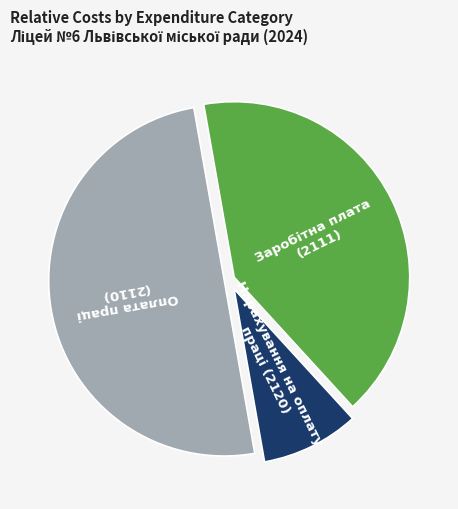

What is the smallest slice in the pie chart?

Нарахування на оплату праці (2120)